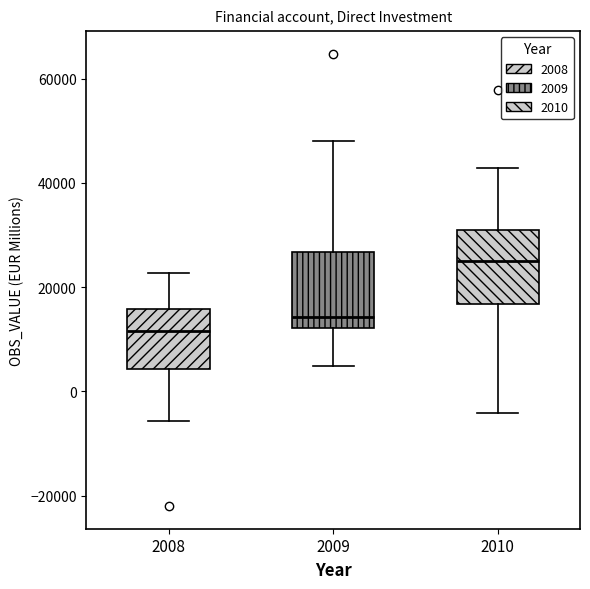

Reading left to right, transcribe this box plot: for each box, give where its median line is, the range the box spans, and where its two whiskers end, as read against the y-axis. The values are not printed on the chart, so give them approximately, as read against the axis.

2008: median 12000, box 4000 to 16000, whiskers -6000 to 22000
2009: median 14000, box 12000 to 26000, whiskers 4000 to 48000
2010: median 26000, box 16000 to 30000, whiskers -4000 to 42000